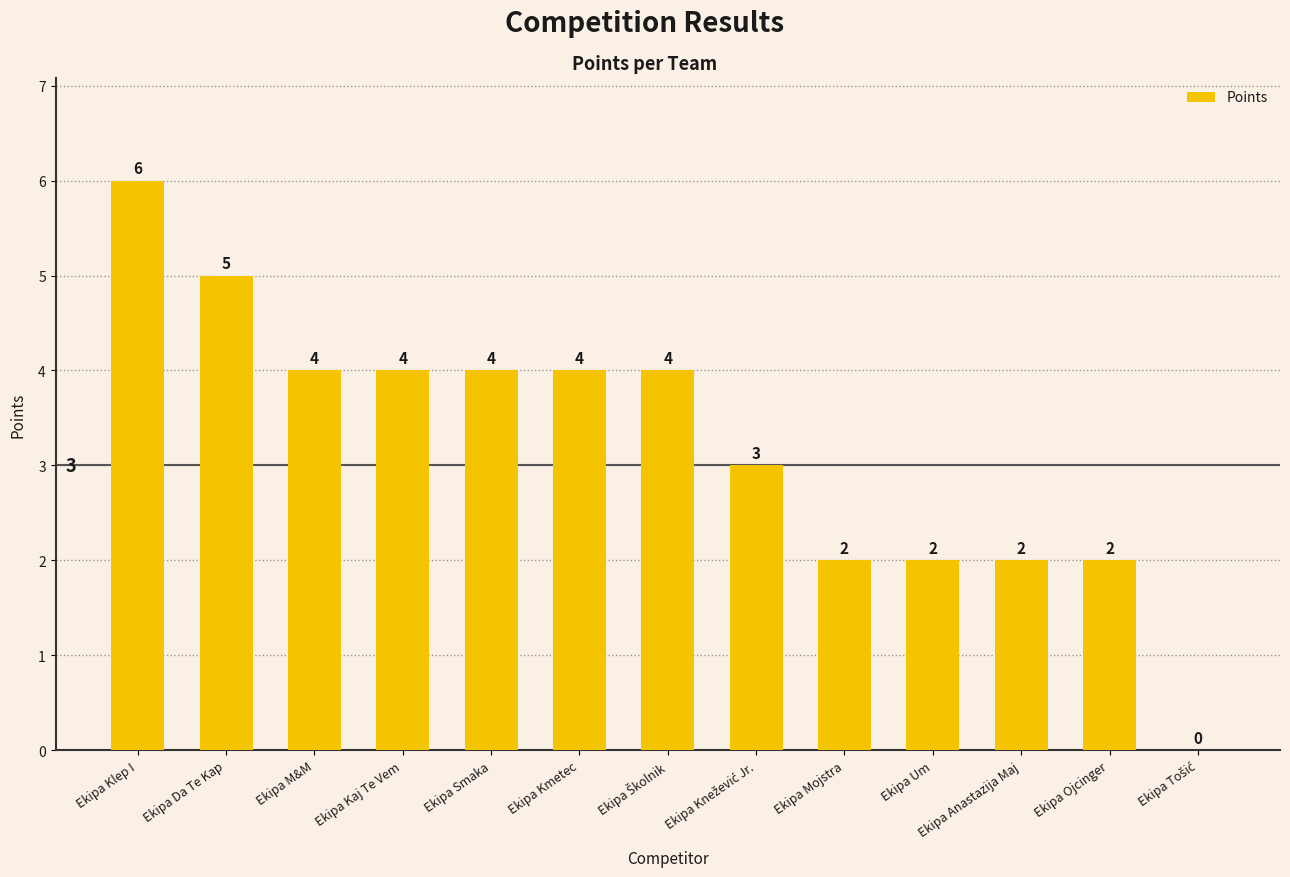

Reading left to right, list all the values displayed in this chart.

6	5	4	4	4	4	4	3	2	2	2	2	0